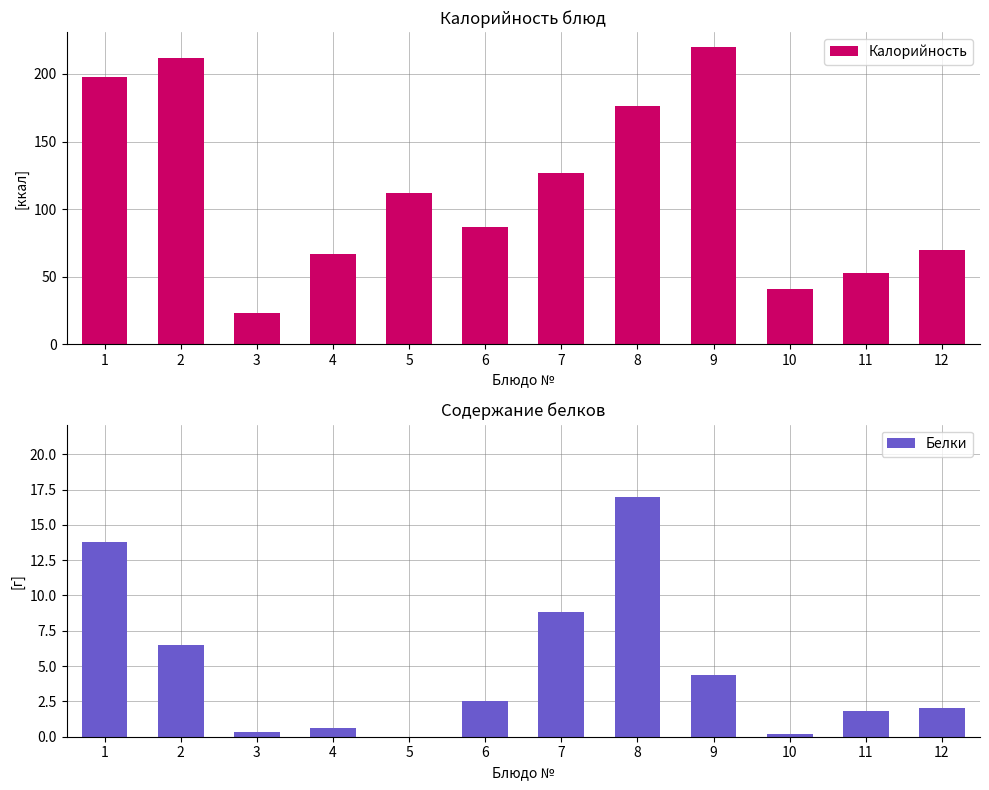

What is the average value of the Белки series?

4.8